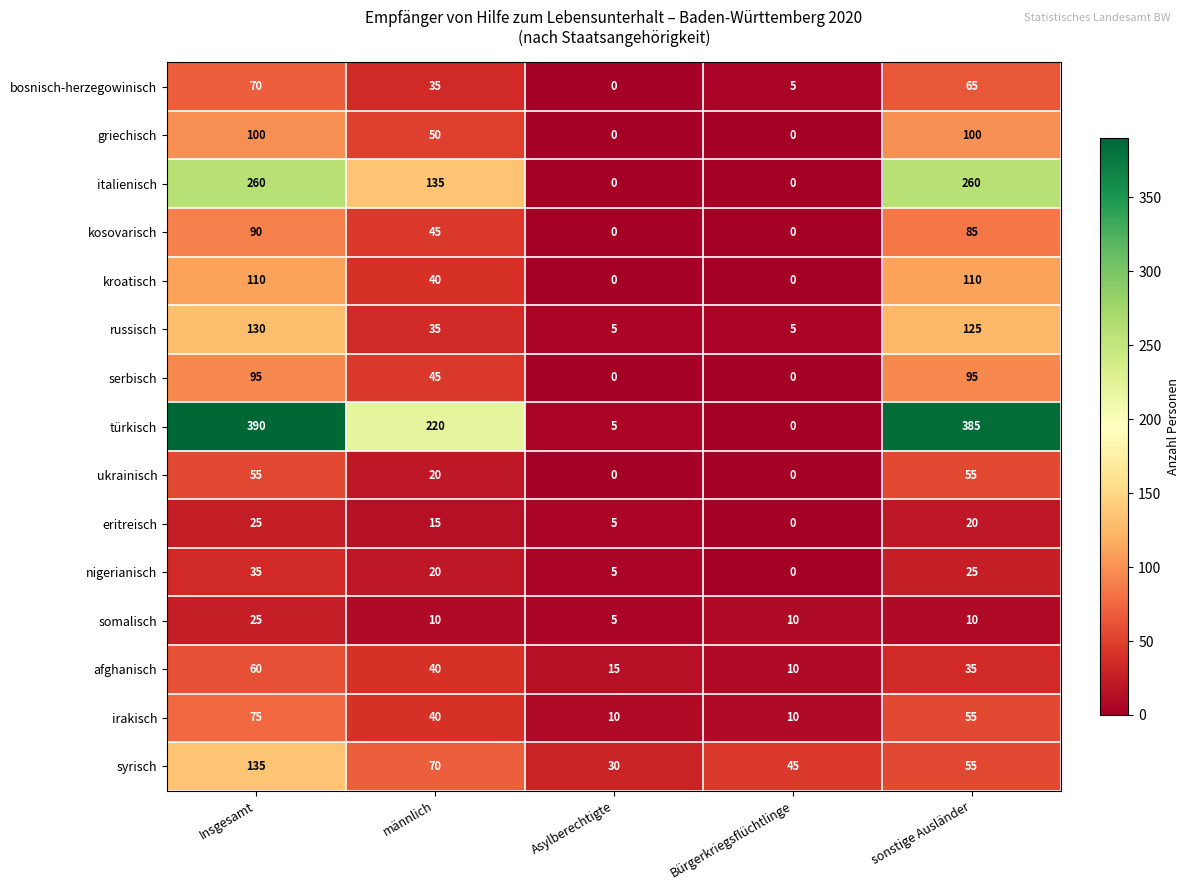

How many positive values does the bosnisch-herzegowinisch series have?

4